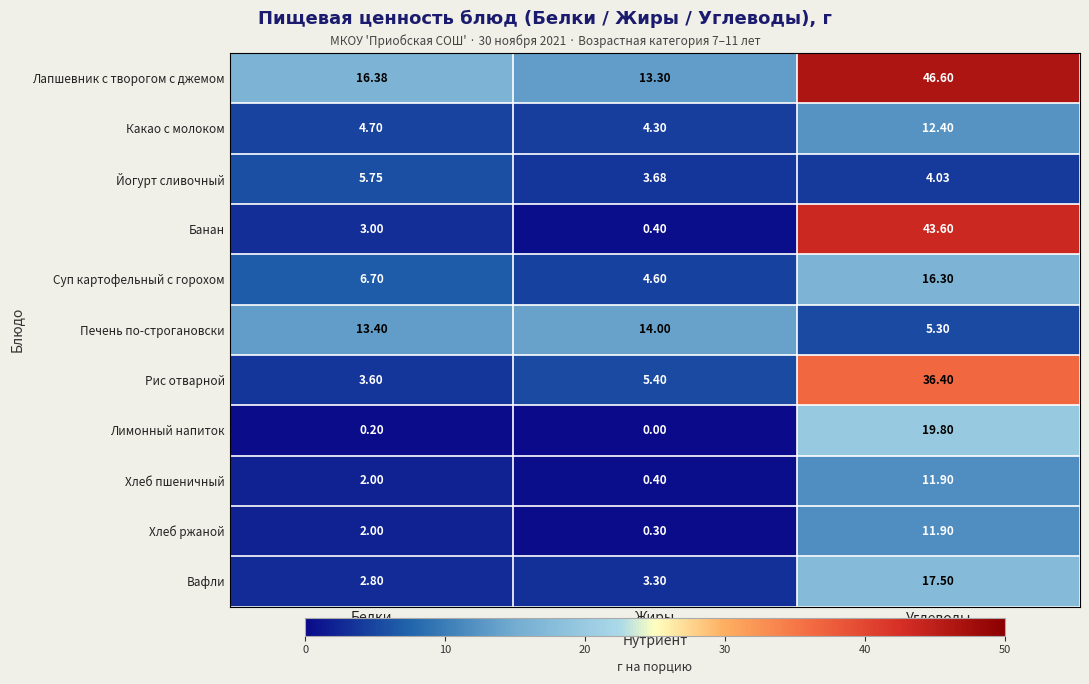

Which series has the widest spread of values?

Банан